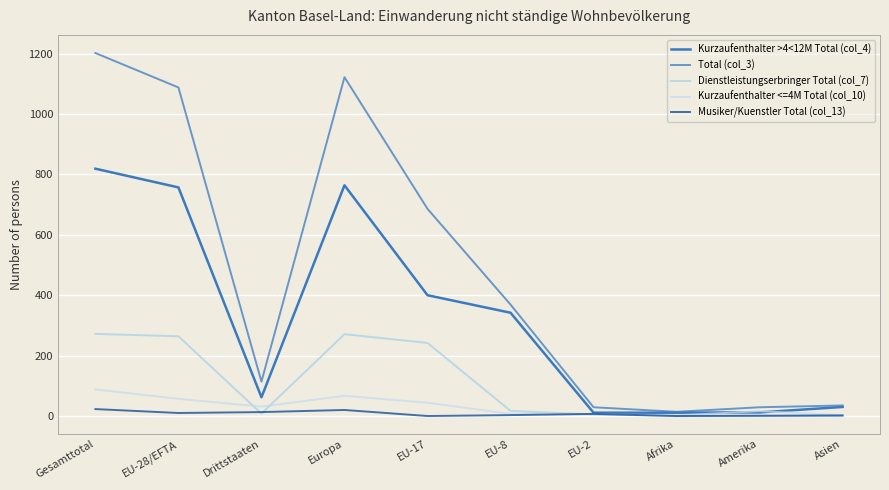

How many intersections are there between Kurzaufenthalter <=4M Total (col_10) and Dienstleistungserbringer Total (col_7)?

3